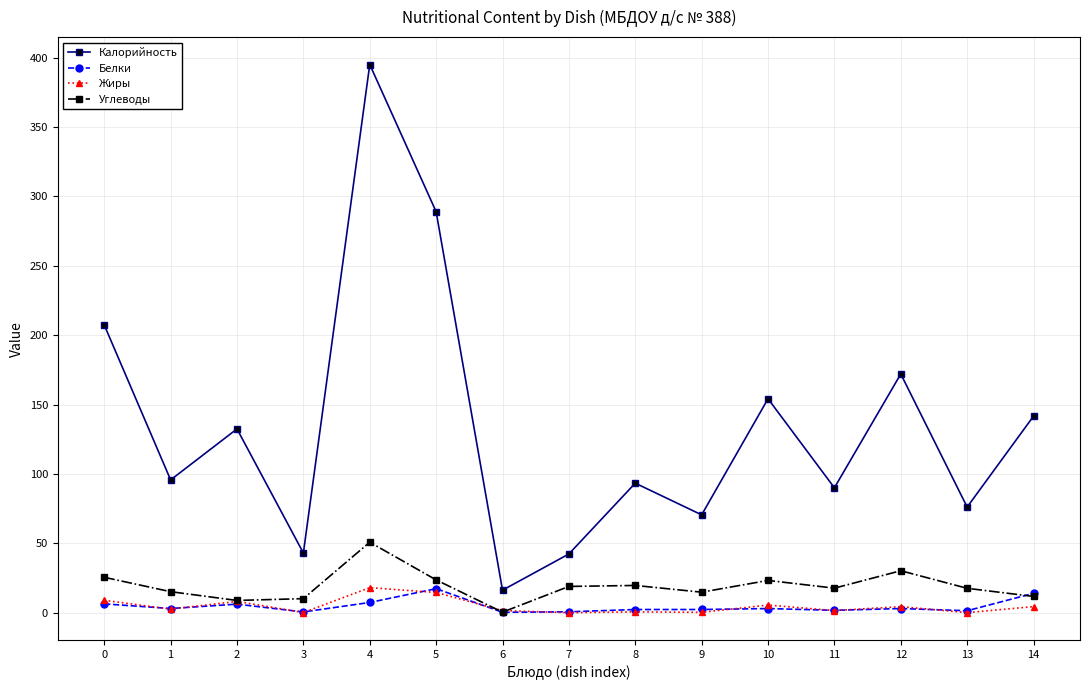

What is the difference between the Калорийность values at 11 and 14?

51.6